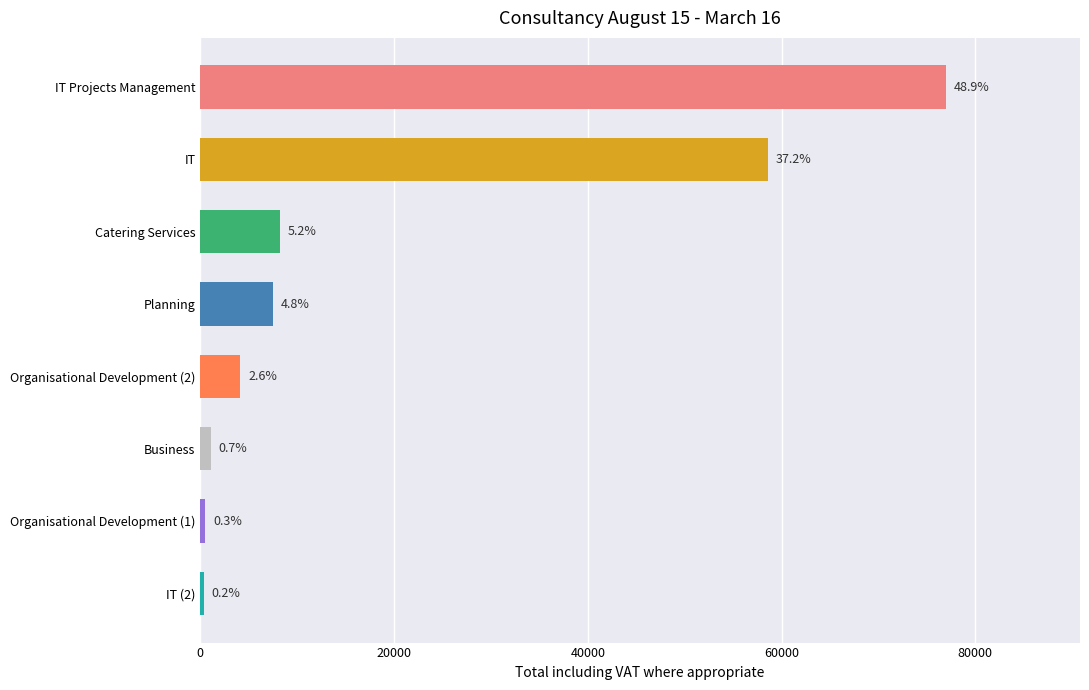

How many bars are there in total?

8